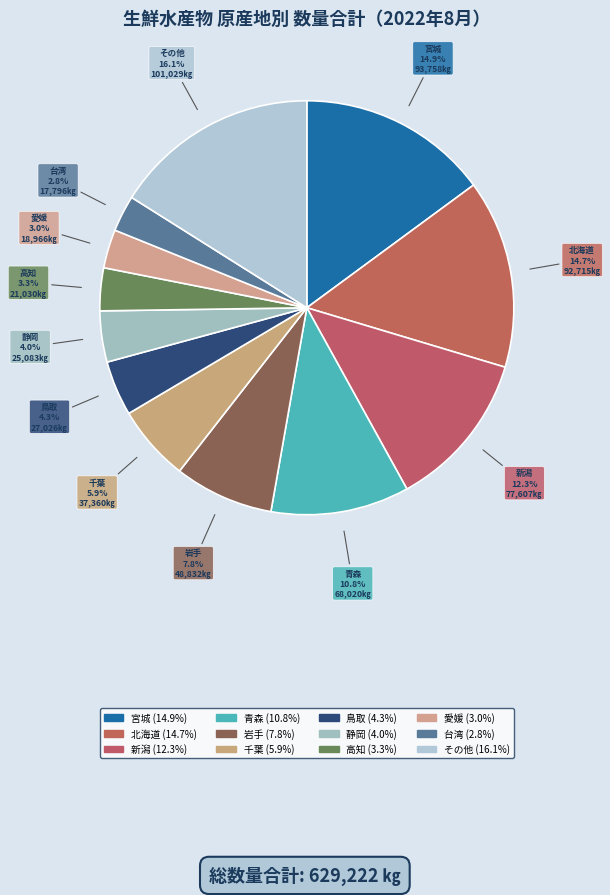

Approximately how many times larger is the value at 台湾 compared to 鳥取?

0.7